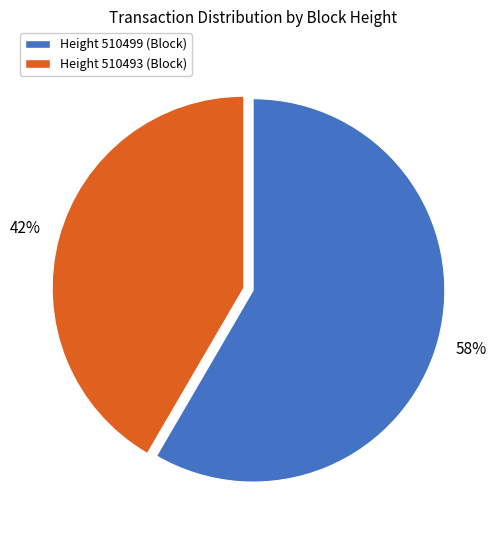

To the nearest percent, what is the average slice percentage?

50%